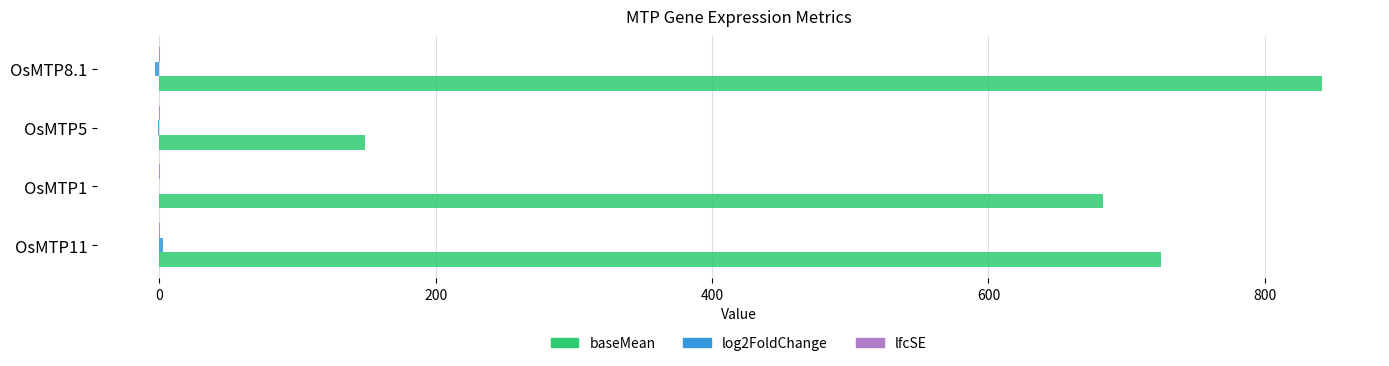

Which series has the largest total across all categories?

baseMean